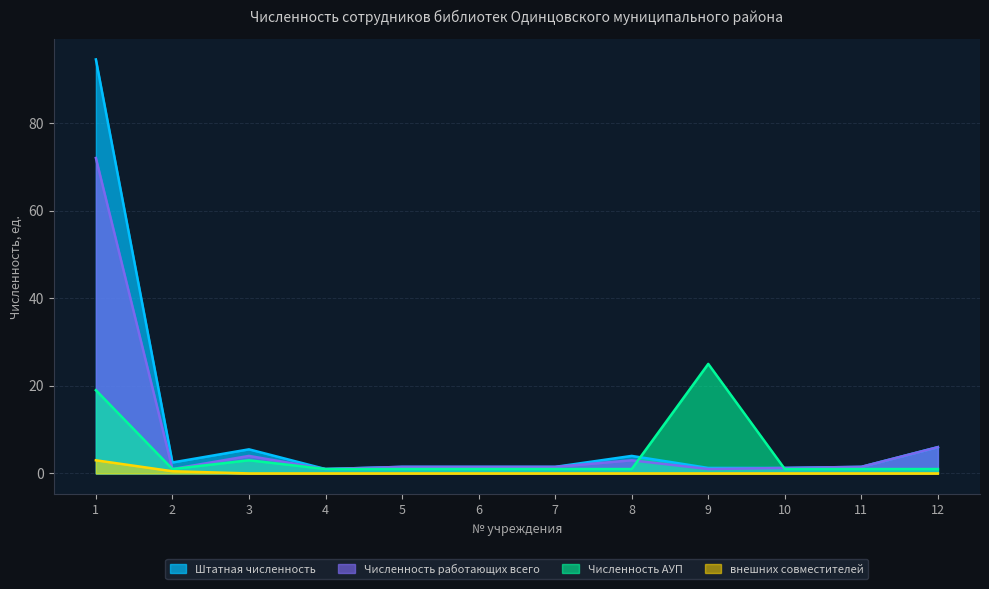

Which series has the largest total across all categories?

Штатная численность